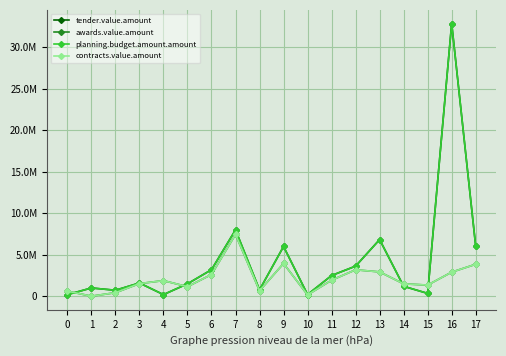

What is the sum of all planning.budget.amount.amount values?

76809532.6